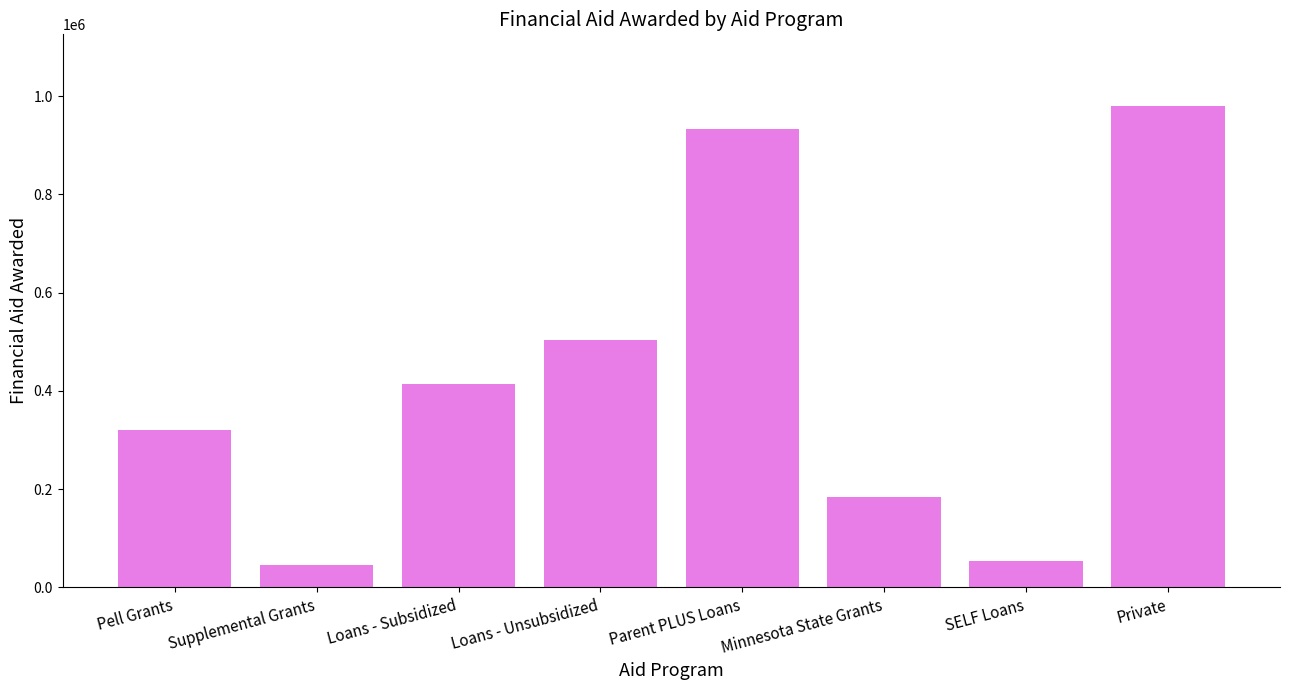

How many data points are less than 413519?

4